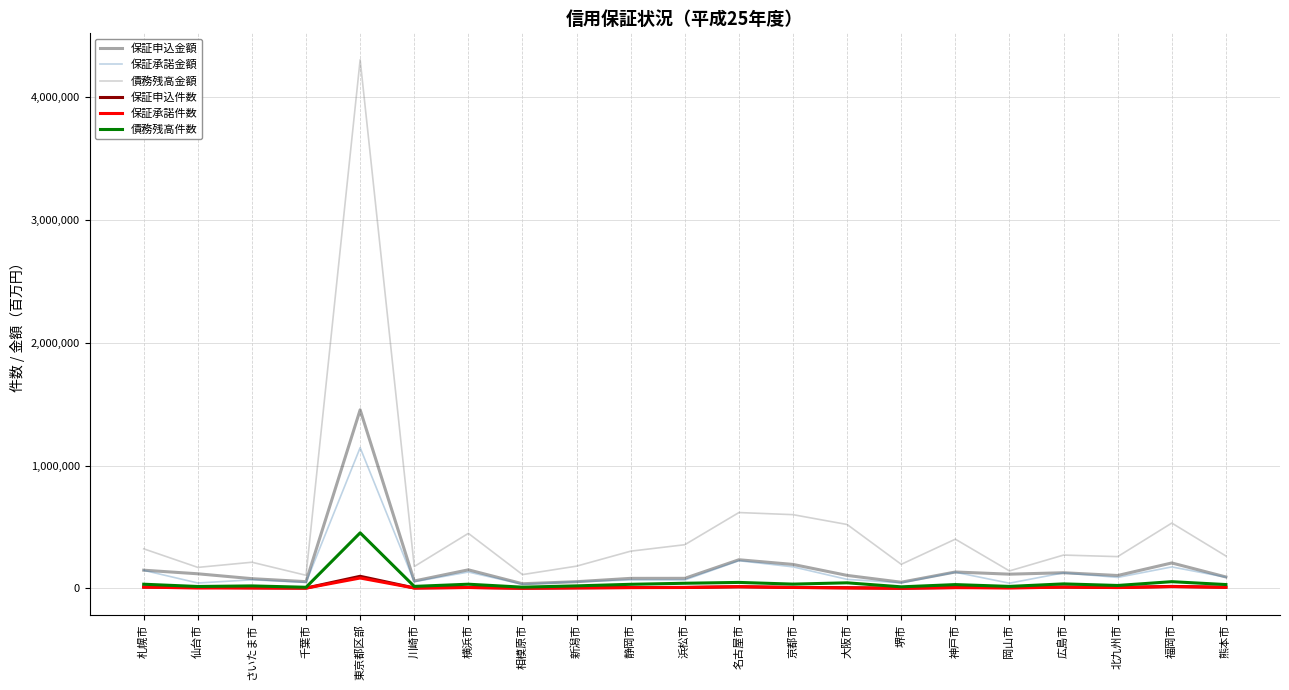

True or false: 債務残高件数 and 債務残高金額 cross at least once.

False